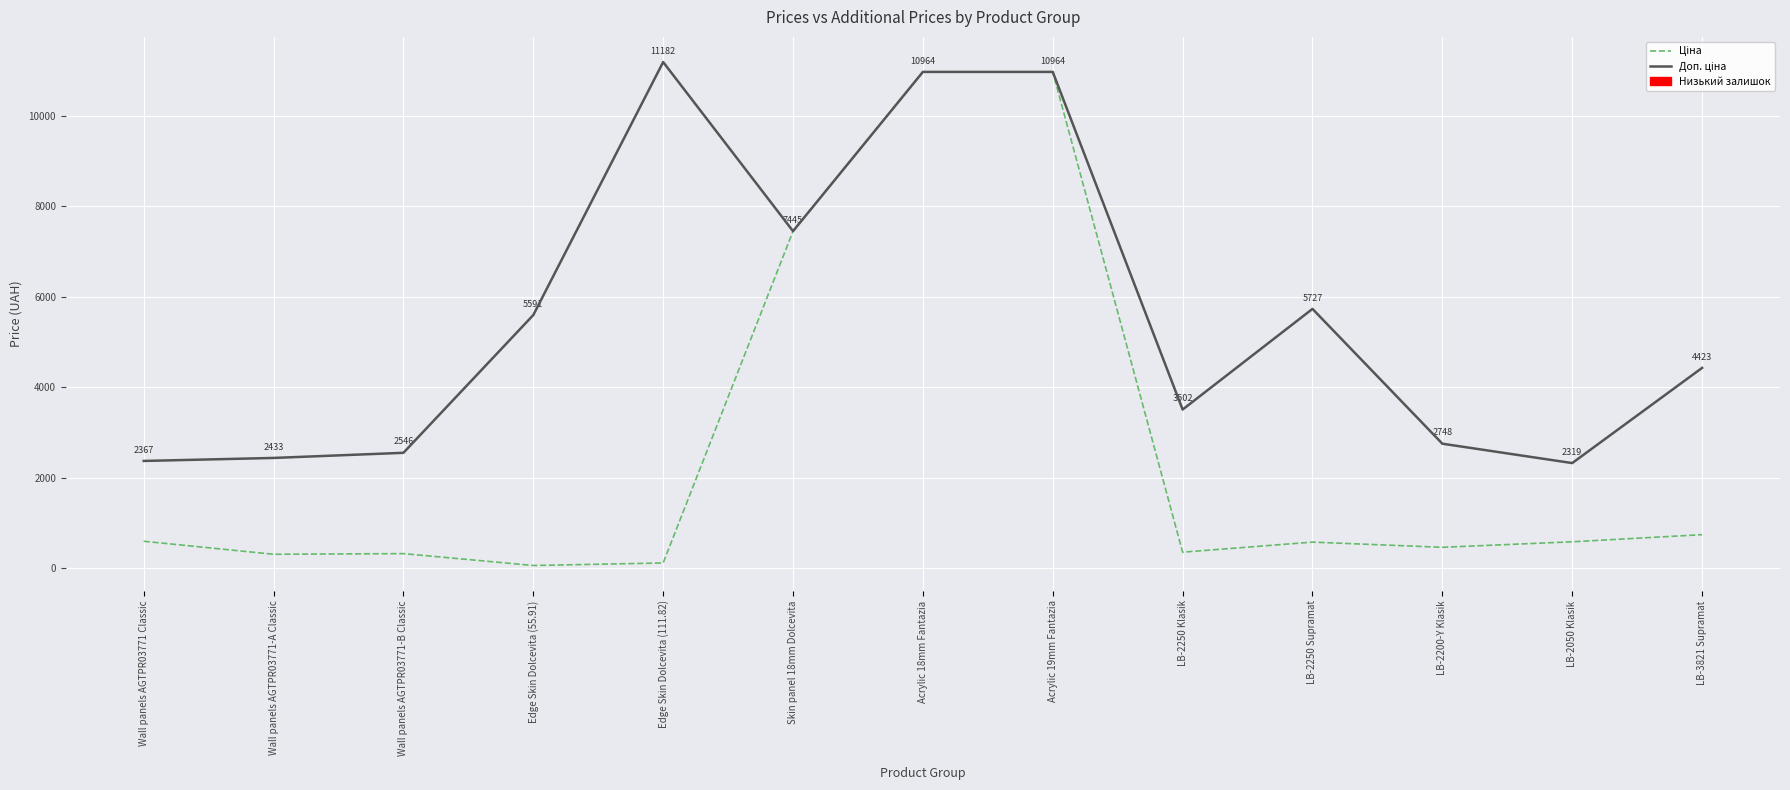

At which category does the chart reach its minimum across all series?

Edge Skin Dolcevita (55.91)